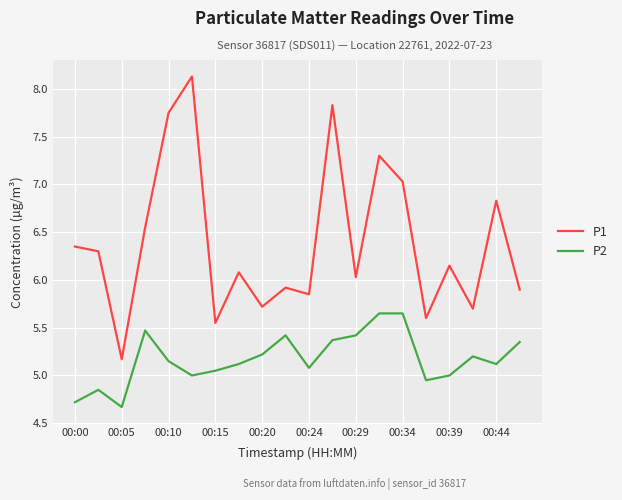

What is the difference between the maximum and minimum values in the P2 series?

1.0